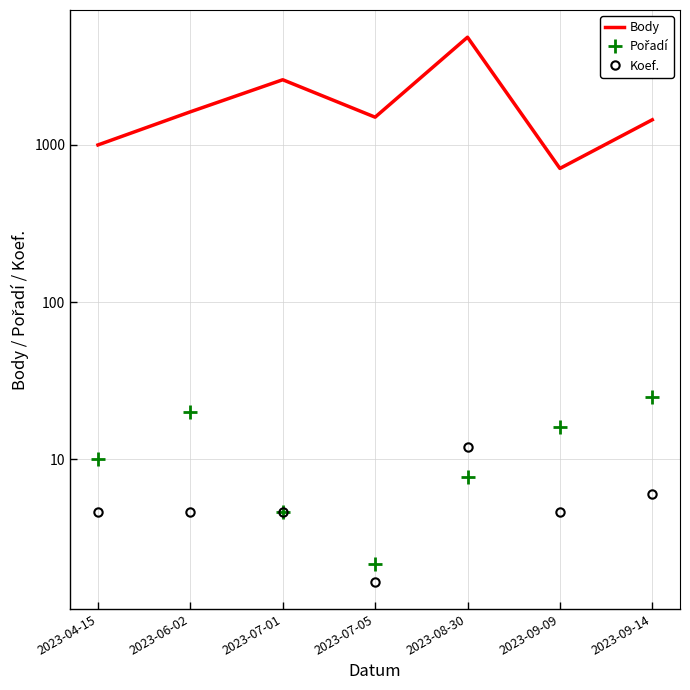

Which series has the largest range (max minus min)?

Body